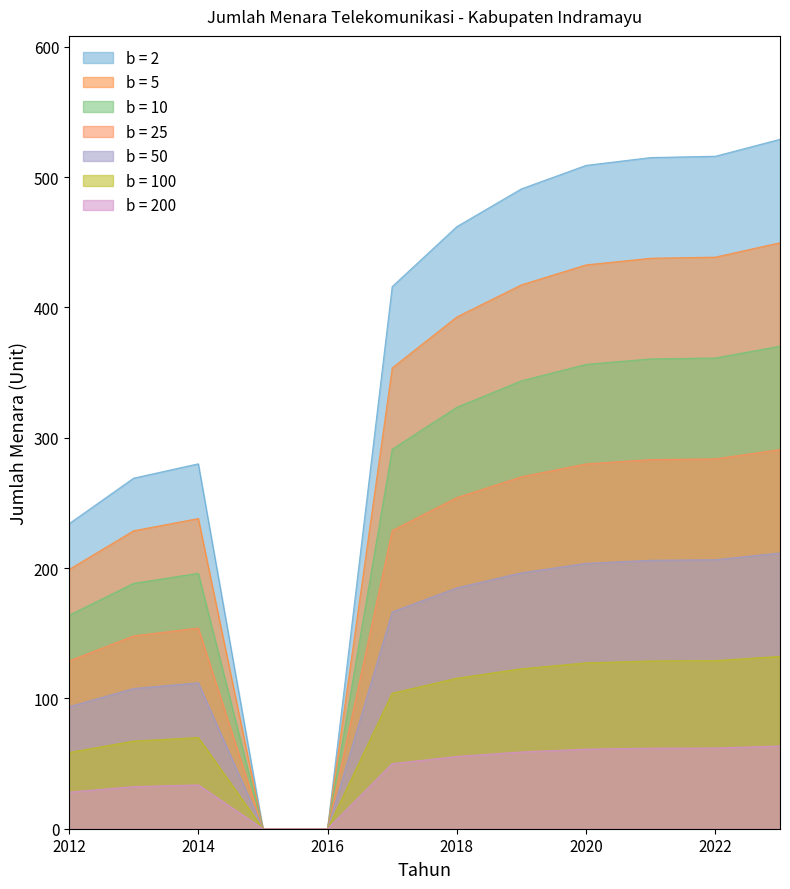

What is the value of the 6th point from the left?

416